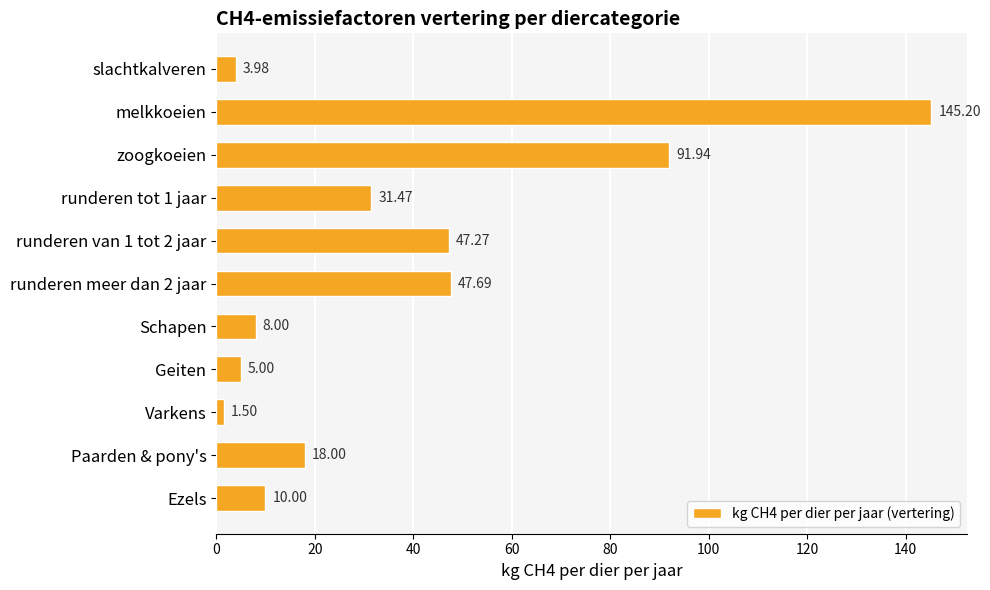

Which label corresponds to the largest value in the chart?

melkkoeien